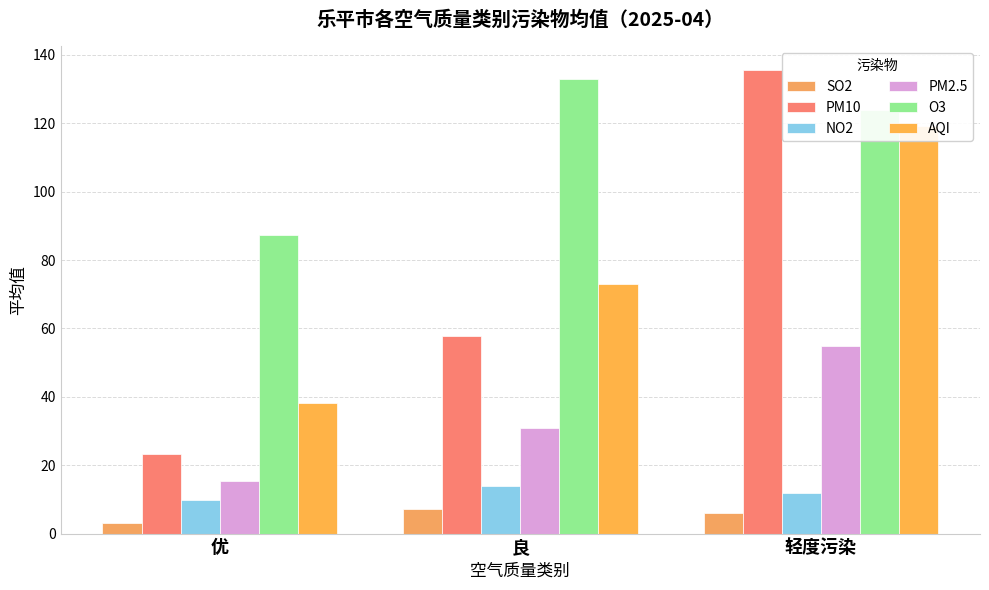

What is the difference between the maximum and minimum values in the PM10 series?

112.5